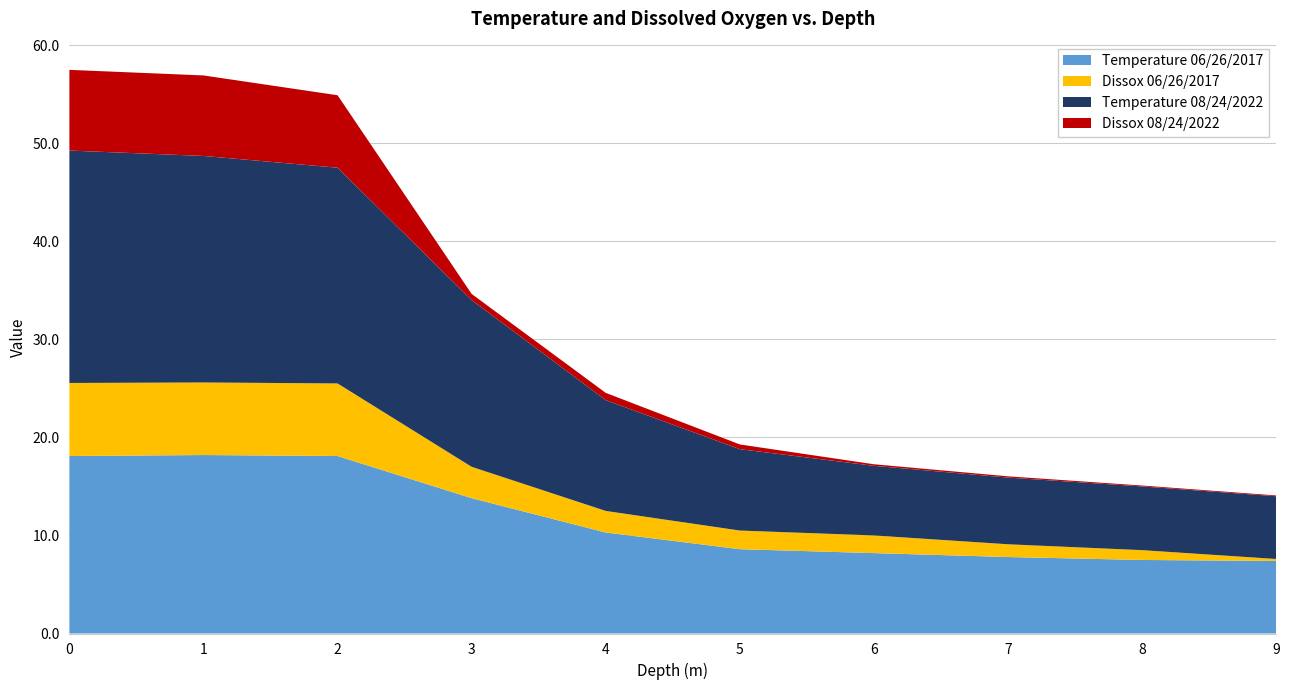

Reading right to left, transcribe all the data shown in this chart.

Temperature 06/26/2017: 7.4	7.5	7.8	8.2	8.6	10.3	13.8	18.1	18.2	18.1
Dissox 06/26/2017: 0.2	1.0	1.3	1.8	1.9	2.2	3.2	7.4	7.4	7.5
Temperature 08/24/2022: 6.4	6.5	6.8	7.1	8.3	11.3	17.0	22.0	23.1	23.7
Dissox 08/24/2022: 0.1	0.1	0.1	0.2	0.5	0.7	0.6	7.4	8.2	8.2